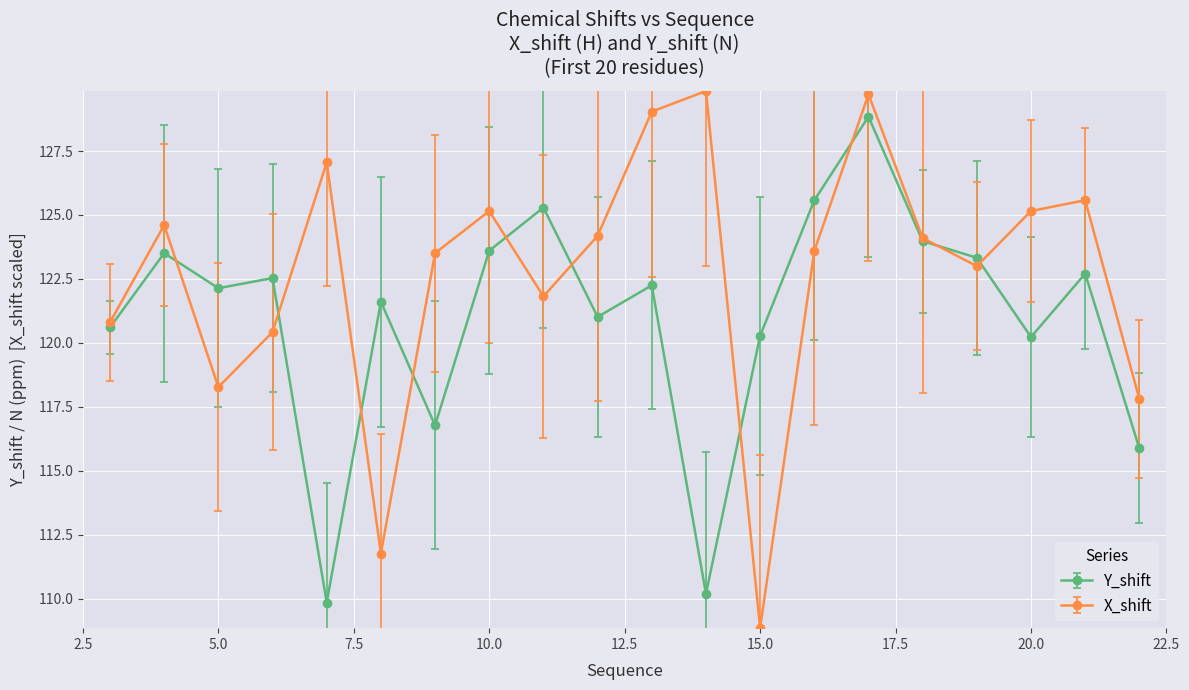

How many interior local peaks does the Y_shift series have?

7